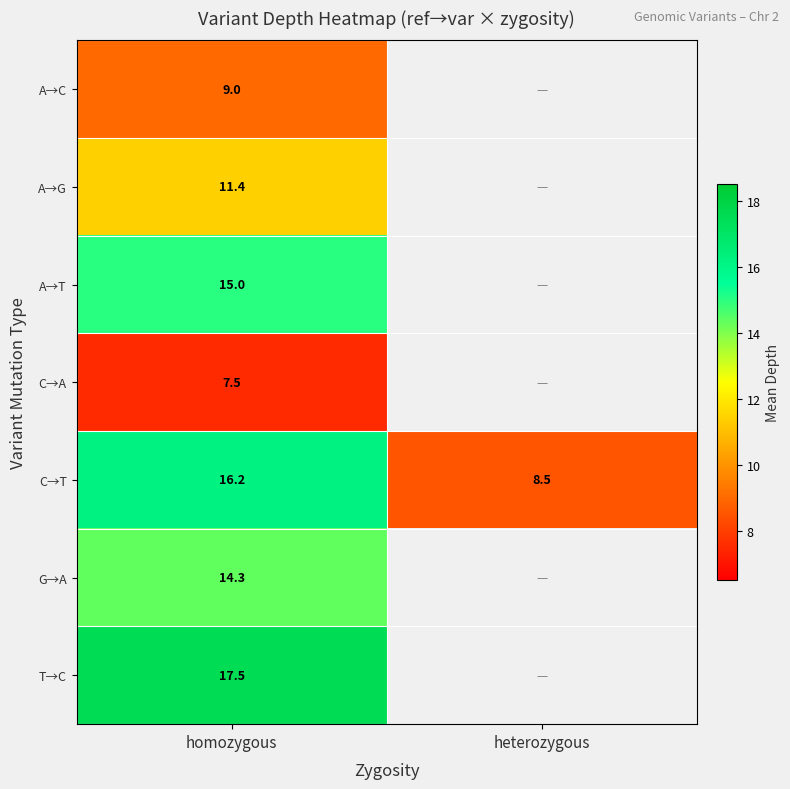

What is the smallest value displayed?

7.5